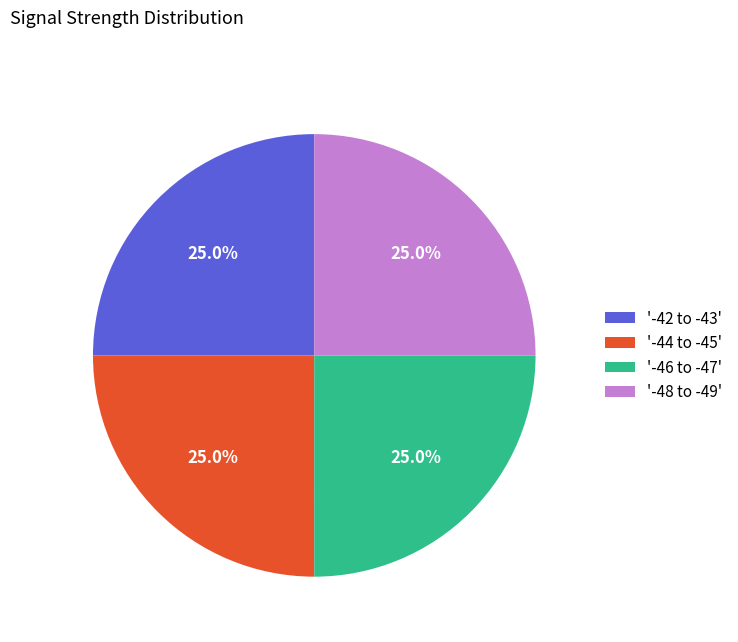

Is there any slice that represents more than half of the pie?

No